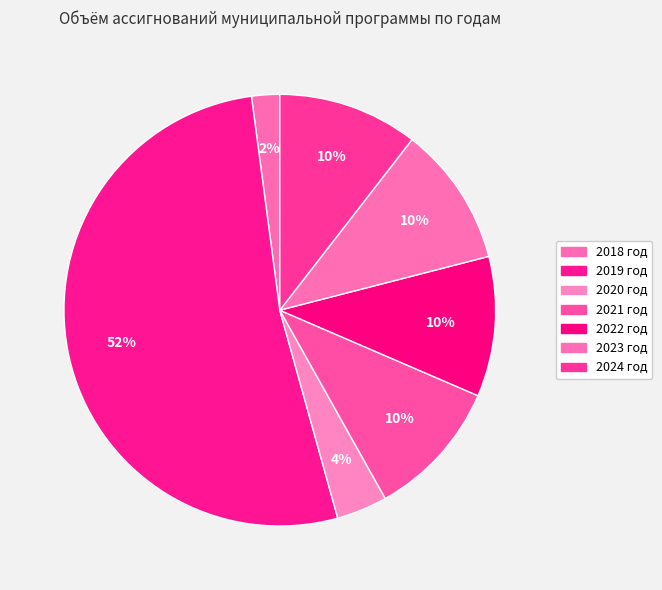

Is it true that 2019 год is 44% of the pie?

False